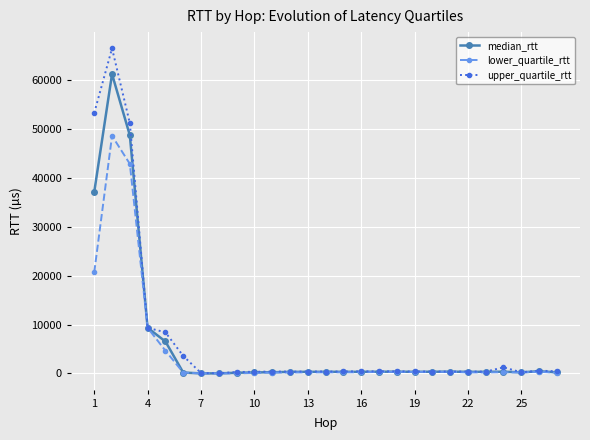

What is the greatest value displayed?

66543.3